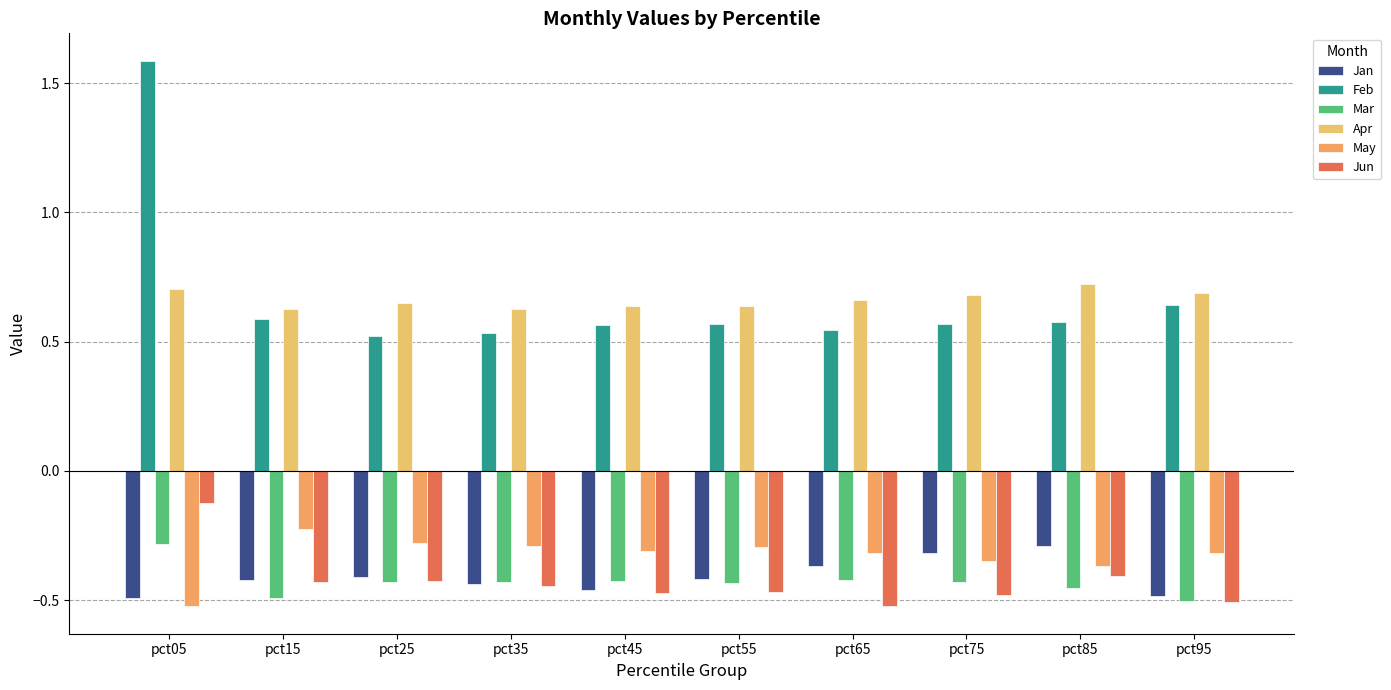

How many groups of bars are there?

10